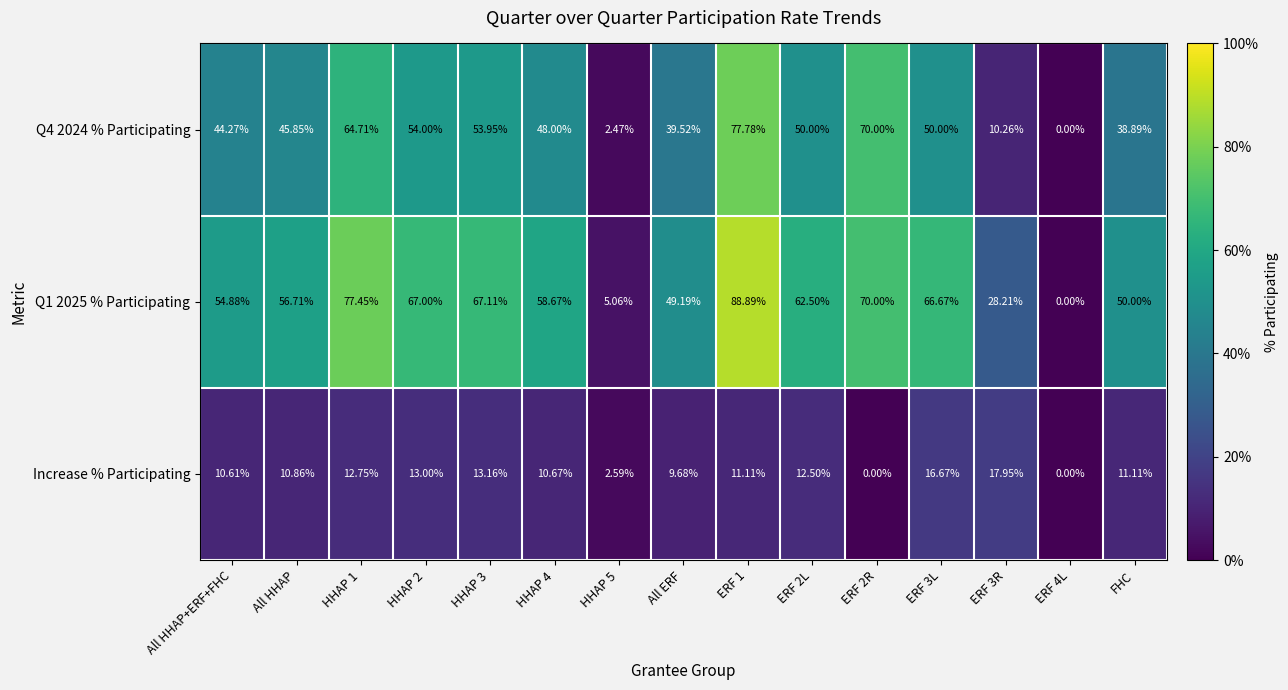

At which category is the sum across all series the highest?

ERF 1